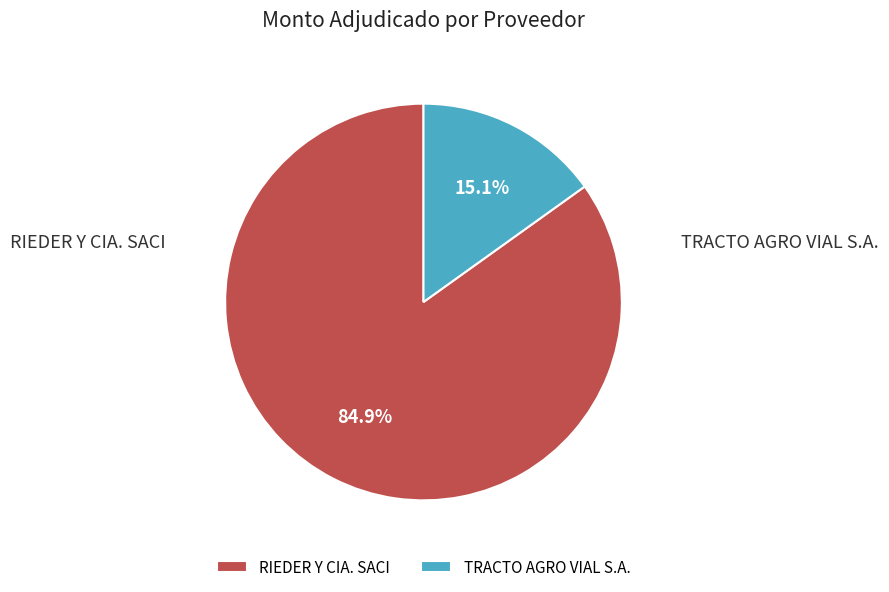

Is the sum of TRACTO AGRO VIAL S.A. and RIEDER Y CIA. SACI greater than half?

Yes